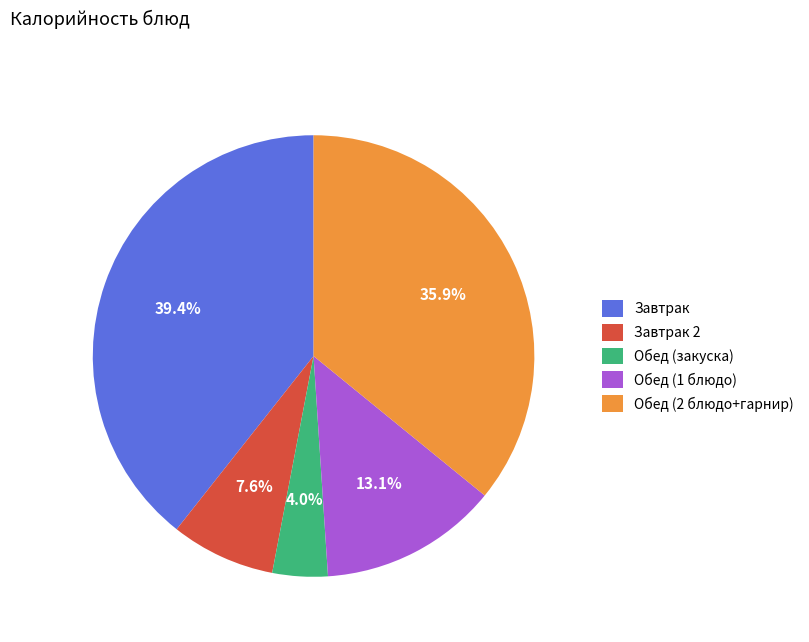

Count the number of slices in the pie.

5